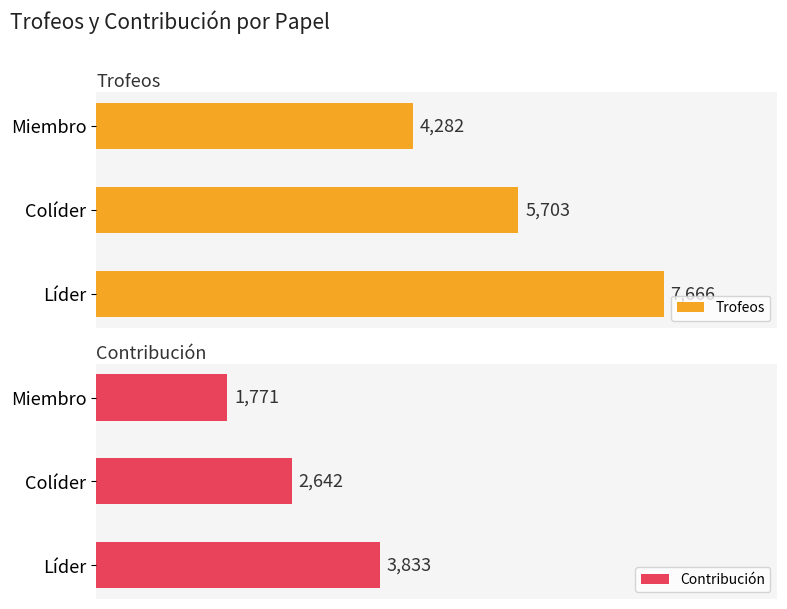

What is the lowest value of the Trofeos series?

4282